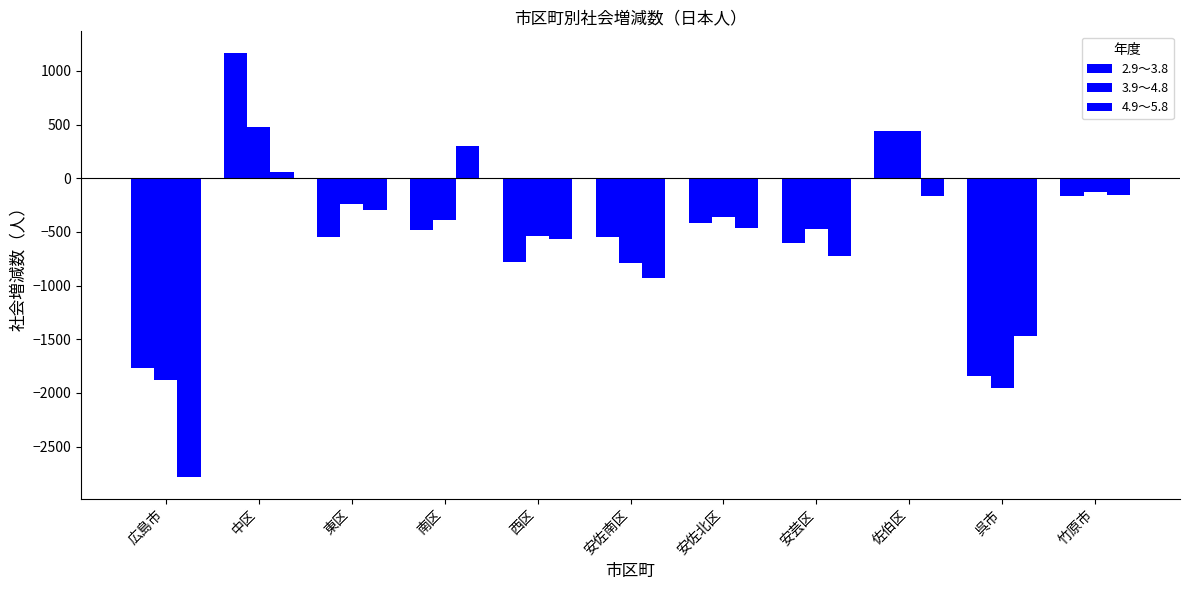

How many bars are there in each group?

3